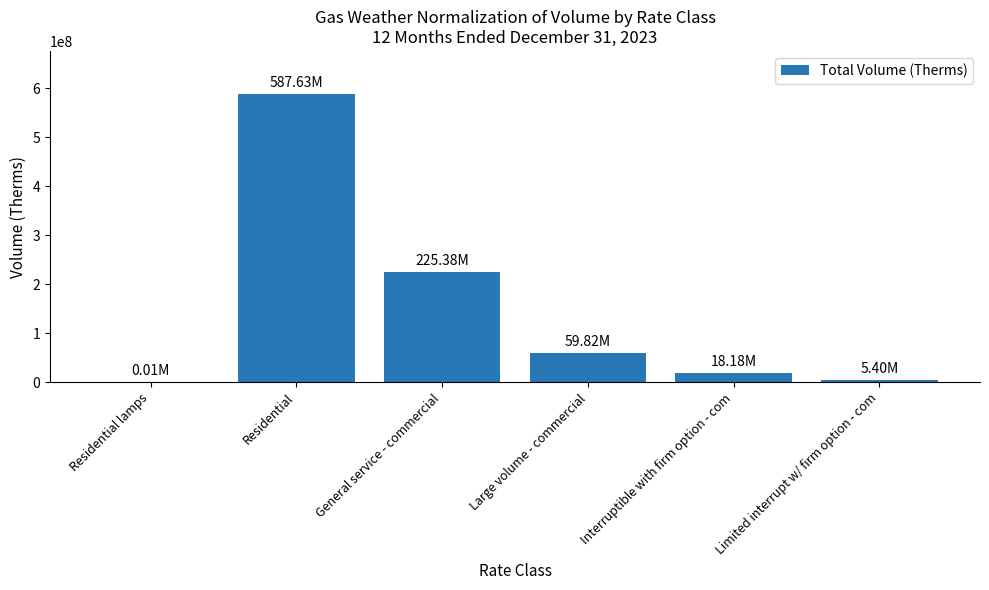

Reading right to left, list all the values displayed in this chart.

Limited interrupt w/ firm option - com=5399545.1	Interruptible with firm option - com=18184961.4	Large volume - commercial=59821005.6	General service - commercial=225375798.7	Residential=587627901.4	Residential lamps=6338.1